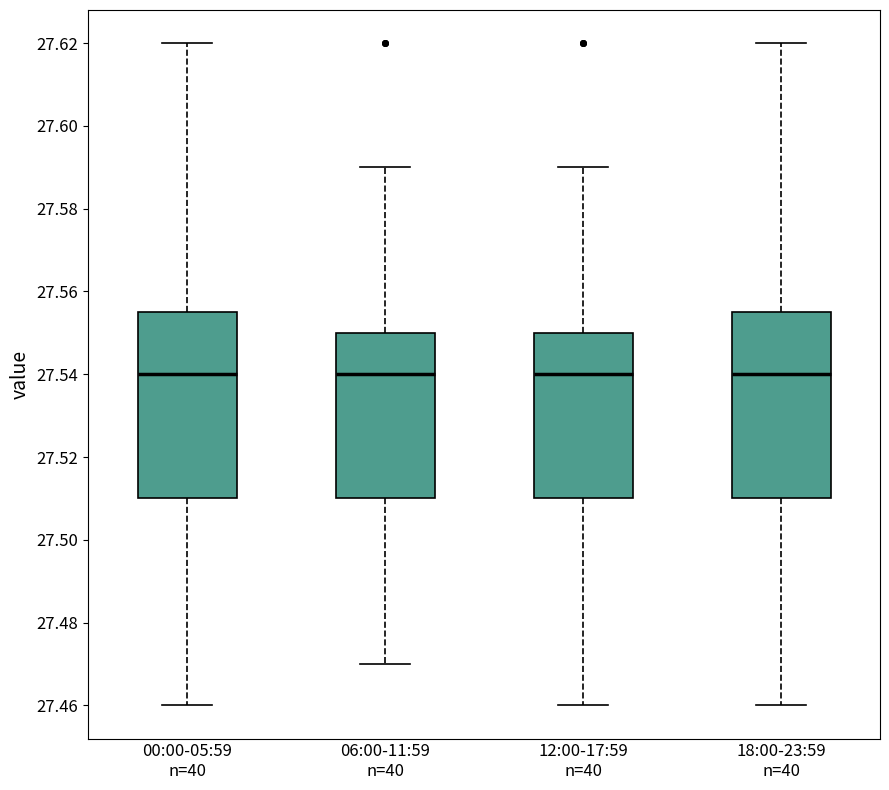

Reading left to right, read every box against the y-axis: the position of its median line, the range the box covers, and the ends of its whiskers. The values are not printed on the chart, so give them approximately, as read against the axis.

00:00-05:59 n=40: median 27.540, box 27.510 to 27.556, whiskers 27.460 to 27.620
06:00-11:59 n=40: median 27.540, box 27.510 to 27.550, whiskers 27.470 to 27.590
12:00-17:59 n=40: median 27.540, box 27.510 to 27.550, whiskers 27.460 to 27.590
18:00-23:59 n=40: median 27.540, box 27.510 to 27.556, whiskers 27.460 to 27.620